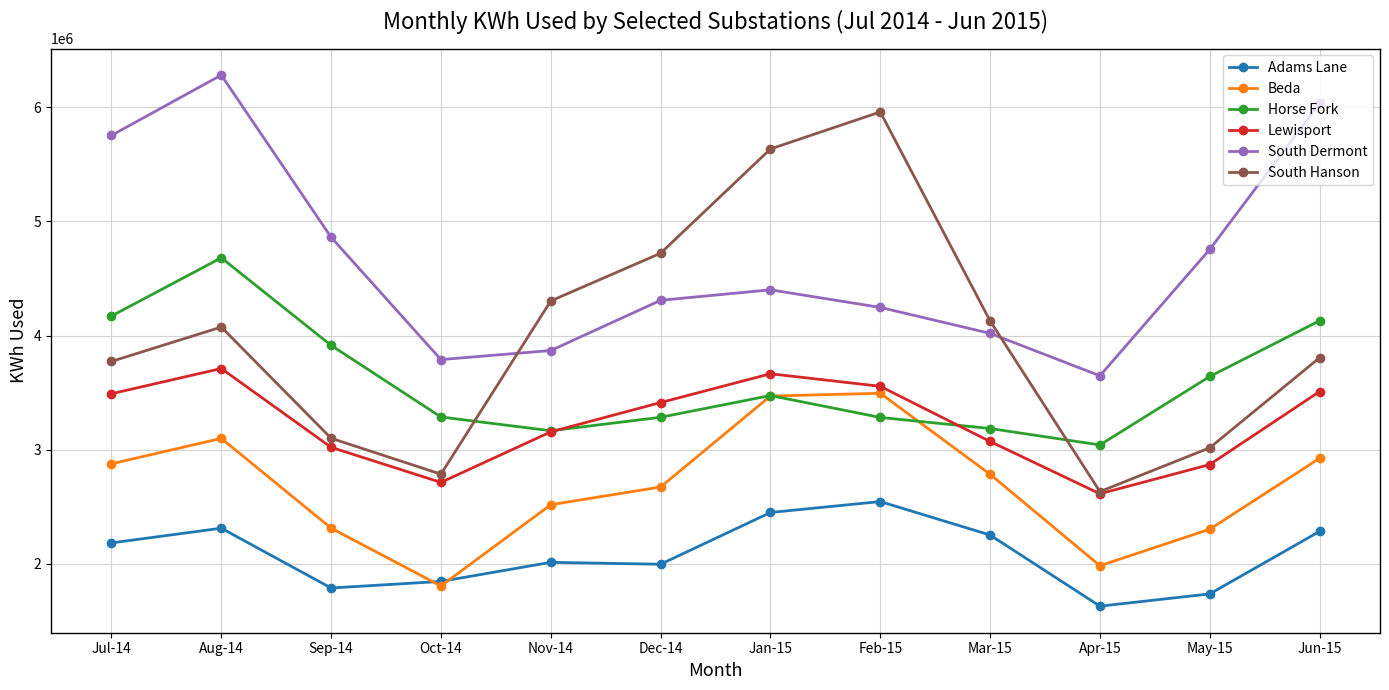

What is the total value across all series at Feb-15?

23086467